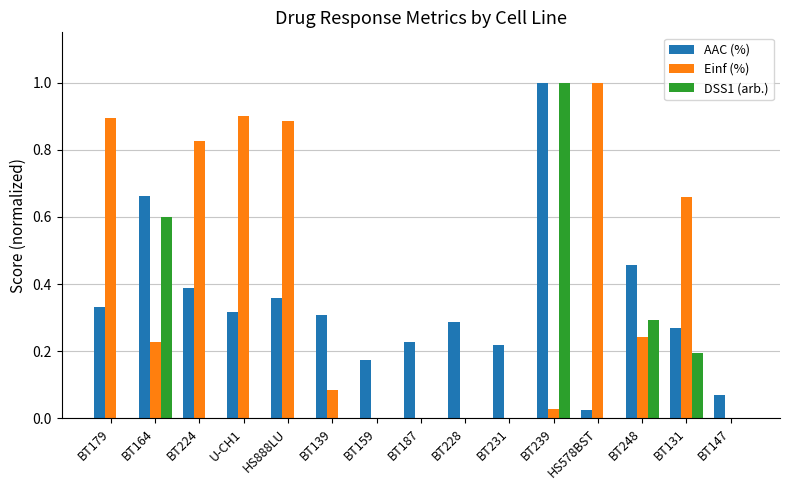

Is the value of AAC (%) at BT164 greater than the value of Einf (%) at BT179?

No